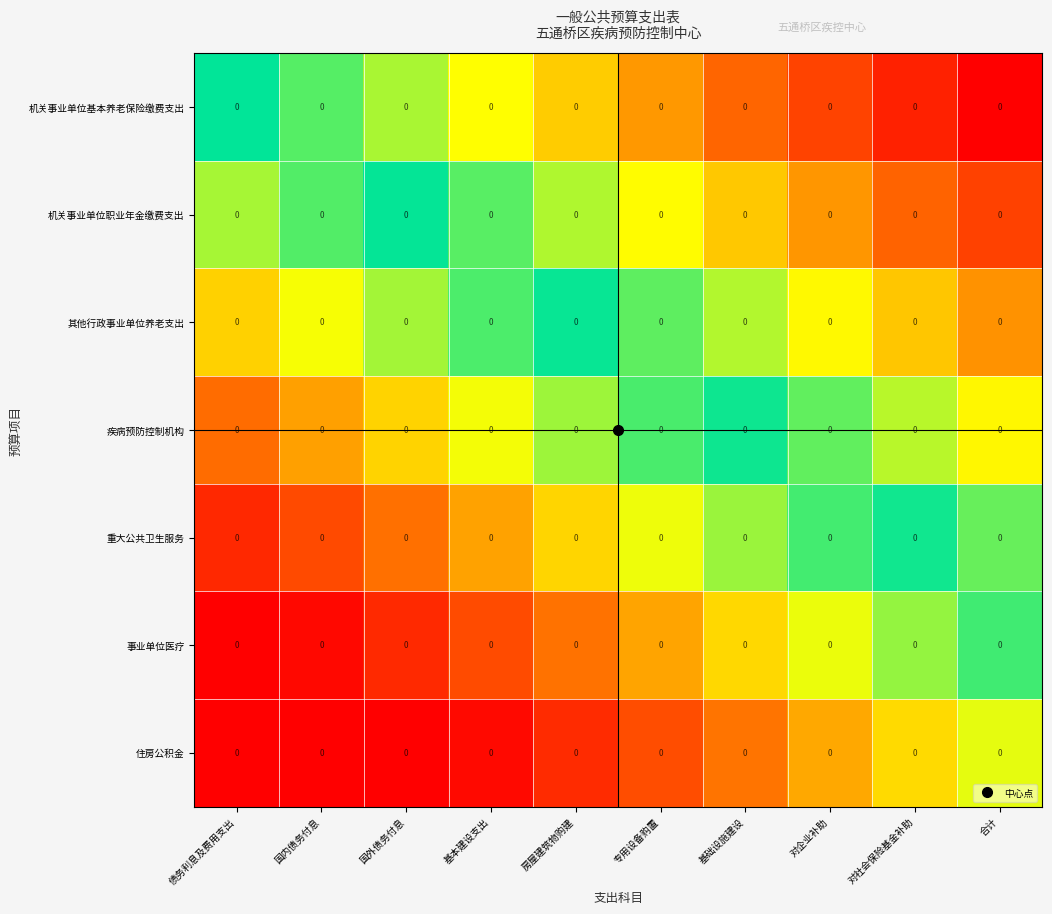

Count the number of categories in the chart.

10